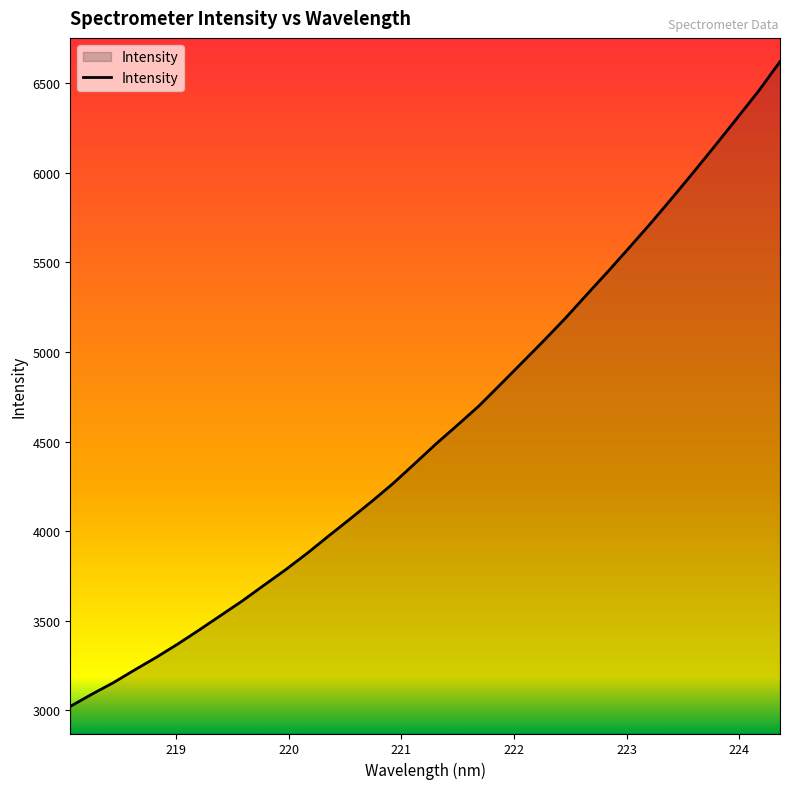

What is the smallest value displayed?

3021.5